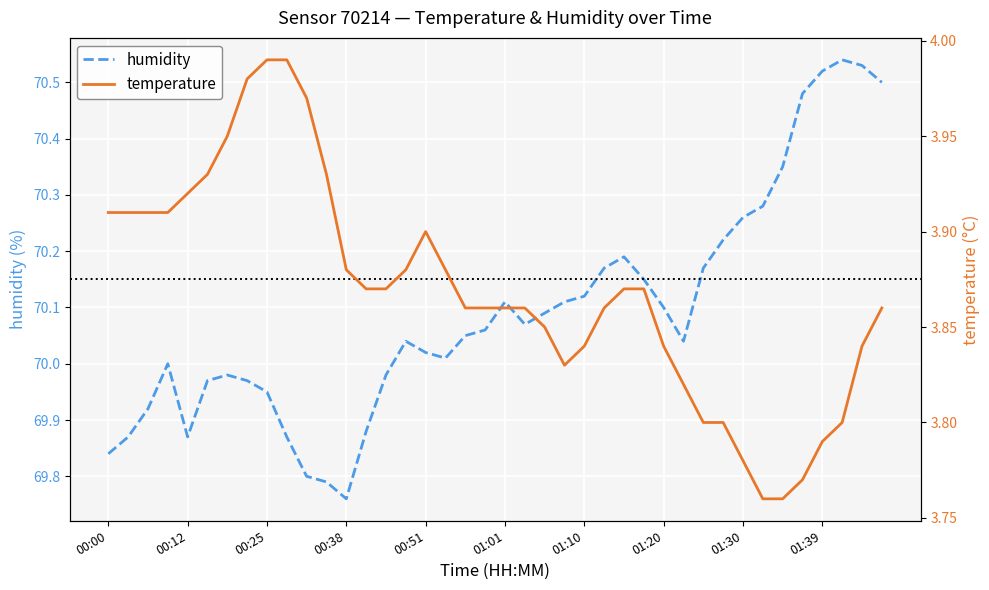

Where does the humidity series first go above 70?

15